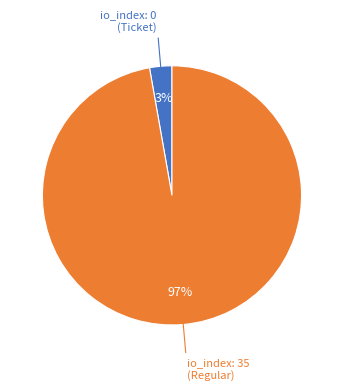

To the nearest percent, what is the average slice percentage?

50%